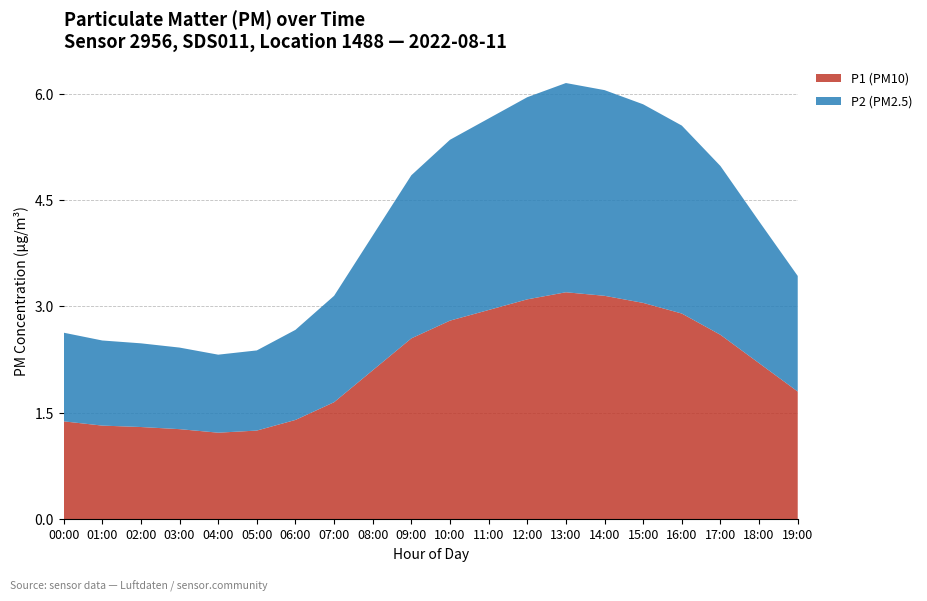

Reading left to right, what are all the values shown in this chart?

P1: 00:00=1.4	01:00=1.3	02:00=1.3	03:00=1.3	04:00=1.2	05:00=1.2	06:00=1.4	07:00=1.6	08:00=2.1	09:00=2.5	10:00=2.8	11:00=3.0	12:00=3.1	13:00=3.2	14:00=3.1	15:00=3.0	16:00=2.9	17:00=2.6	18:00=2.2	19:00=1.8
P2: 00:00=1.2	01:00=1.2	02:00=1.2	03:00=1.1	04:00=1.1	05:00=1.1	06:00=1.3	07:00=1.5	08:00=1.9	09:00=2.3	10:00=2.5	11:00=2.7	12:00=2.9	13:00=3.0	14:00=2.9	15:00=2.8	16:00=2.6	17:00=2.4	18:00=2.0	19:00=1.6